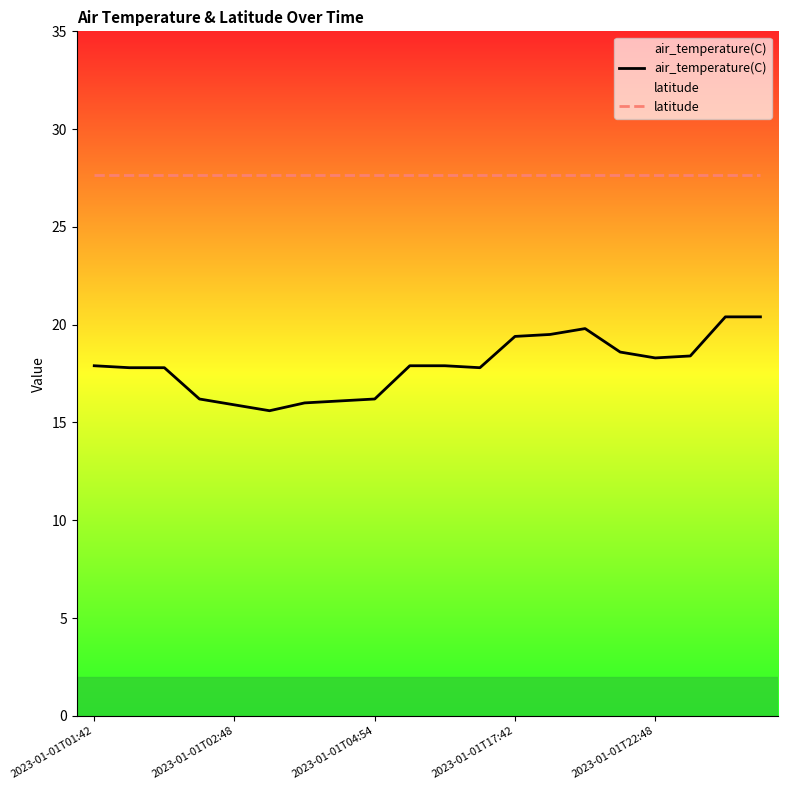

How many series are shown in this chart?

2